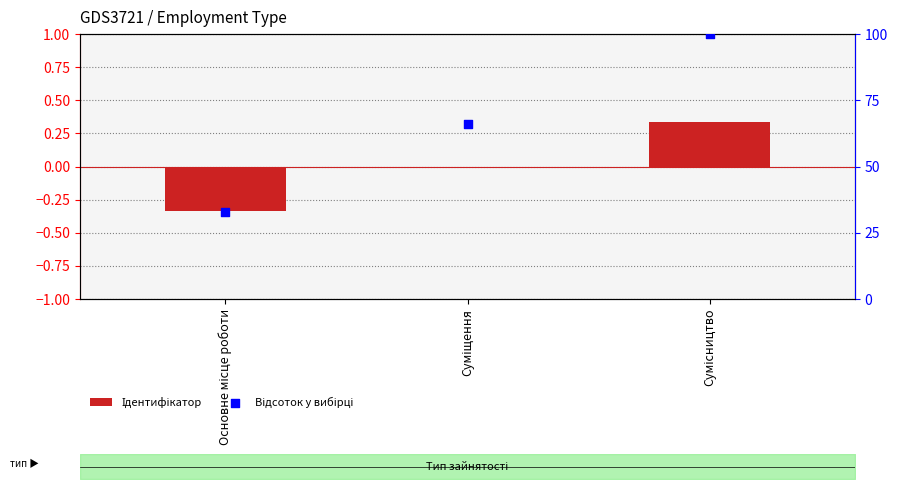

What are all the series names shown in the legend?

Ідентифікатор, Відсоток у вибірці